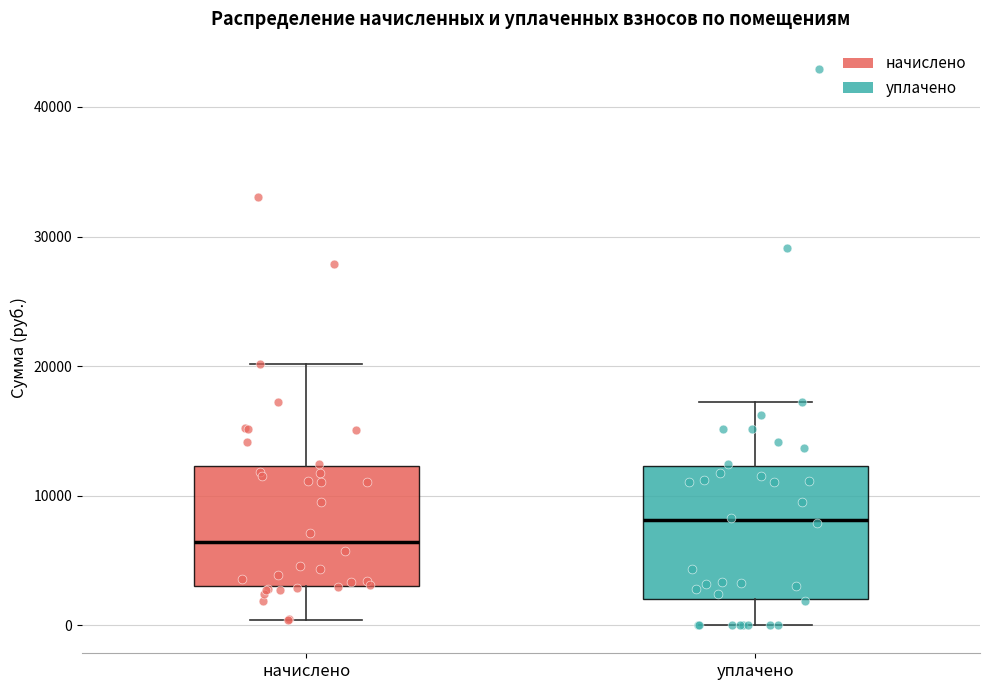

Reading left to right, transcribe this box plot: for each box, give where its median line is, the range the box spans, and where its two whiskers end, as read against the y-axis. The values are not printed on the chart, so give them approximately, as read against the axis.

начислено: median 6000, box 3000 to 12000, whiskers 0 to 20000
уплачено: median 8000, box 2000 to 12000, whiskers 0 to 17000